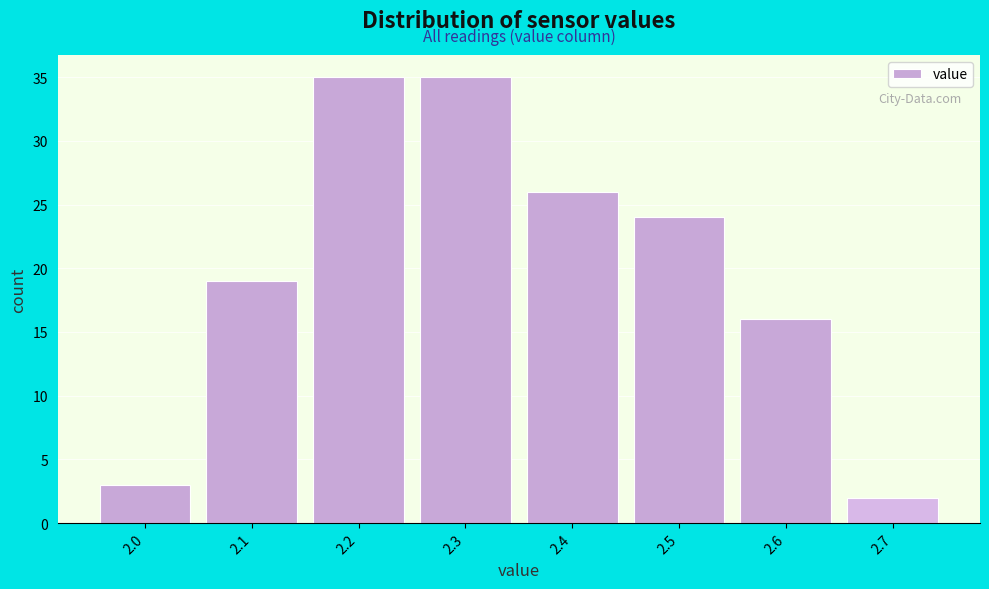

Reading left to right, extract all data points from this chart.

2.0=3	2.1=19	2.2=35	2.3=35	2.4=26	2.5=24	2.6=16	2.7=2